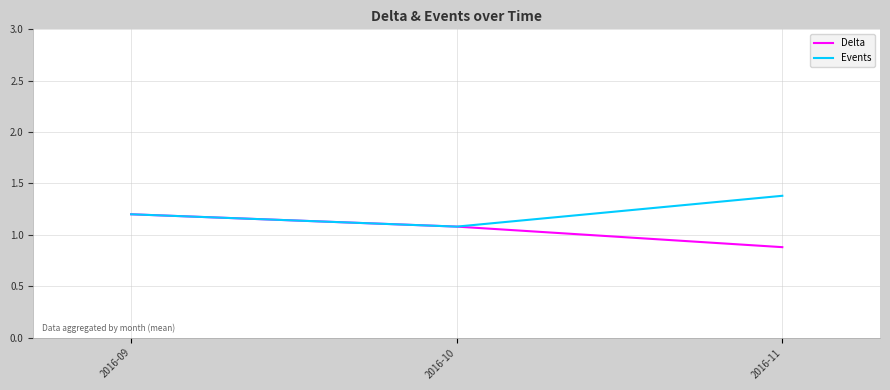

What is the difference between the maximum and minimum values in the Events series?

0.3